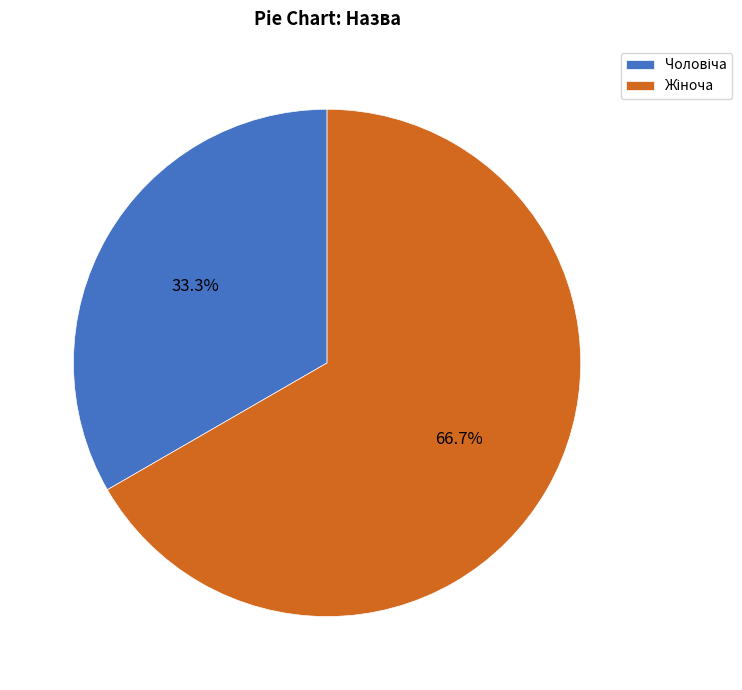

Does any single category account for the majority?

Yes